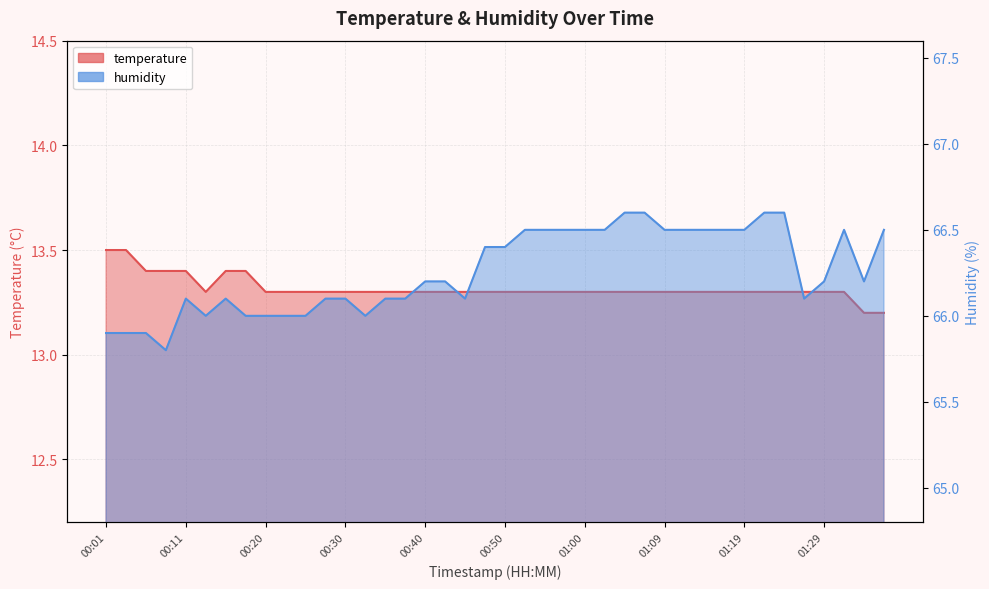

What is the difference between the highest and lowest values at 01:09?

53.2